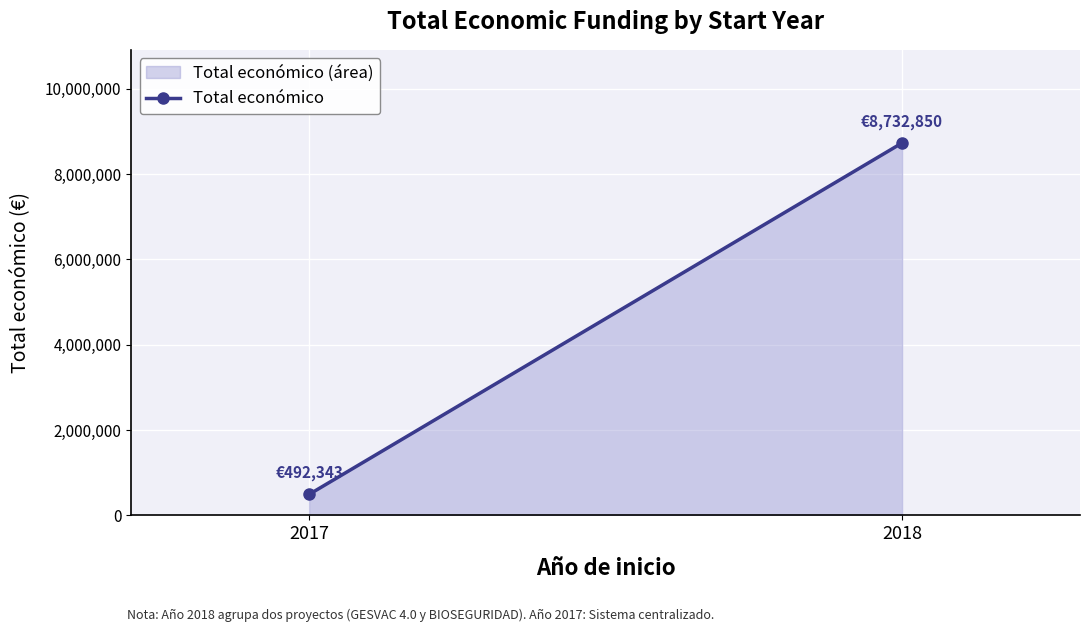

Reading left to right, list all the values displayed in this chart.

2017=492343	2018=8732850